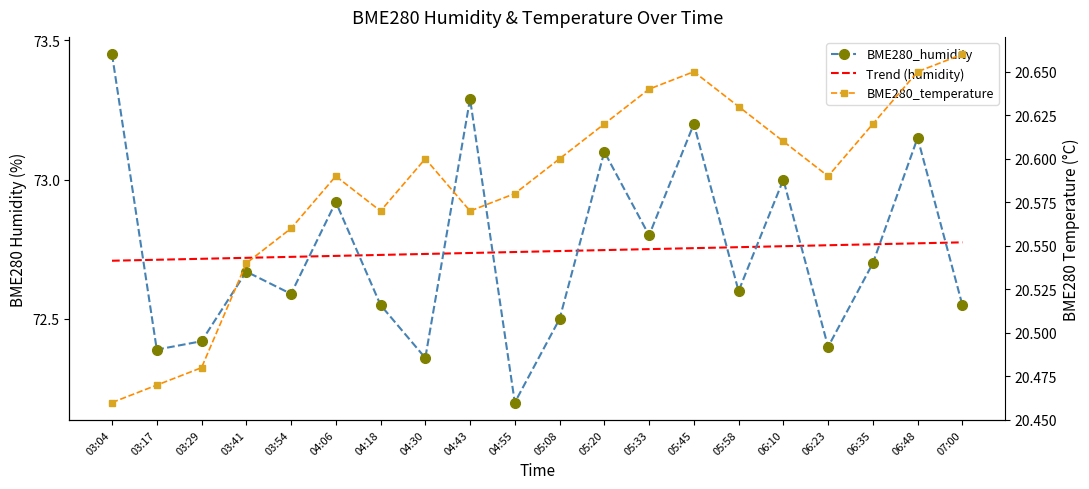

Reading left to right, transcribe all the data shown in this chart.

BME280_humidity: 03:04=73.5	03:17=72.4	03:29=72.4	03:41=72.7	03:54=72.6	04:06=72.9	04:18=72.5	04:30=72.4	04:43=73.3	04:55=72.2	05:08=72.5	05:20=73.1	05:33=72.8	05:45=73.2	05:58=72.6	06:10=73.0	06:23=72.4	06:35=72.7	06:48=73.2	07:00=72.5
Trend (humidity): 03:04=72.7	03:17=72.7	03:29=72.7	03:41=72.7	03:54=72.7	04:06=72.7	04:18=72.7	04:30=72.7	04:43=72.7	04:55=72.7	05:08=72.7	05:20=72.7	05:33=72.8	05:45=72.8	05:58=72.8	06:10=72.8	06:23=72.8	06:35=72.8	06:48=72.8	07:00=72.8
BME280_temperature: 03:04=20.5	03:17=20.5	03:29=20.5	03:41=20.5	03:54=20.6	04:06=20.6	04:18=20.6	04:30=20.6	04:43=20.6	04:55=20.6	05:08=20.6	05:20=20.6	05:33=20.6	05:45=20.6	05:58=20.6	06:10=20.6	06:23=20.6	06:35=20.6	06:48=20.6	07:00=20.7